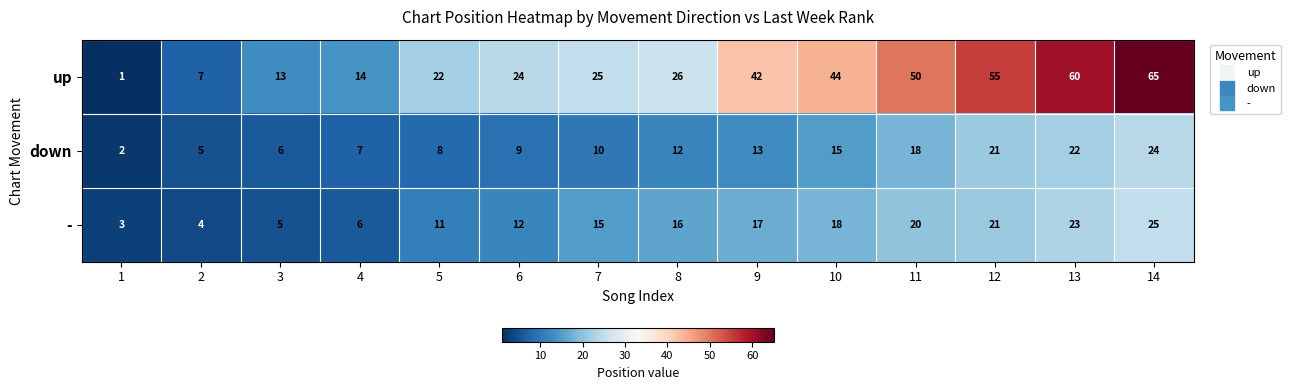

What is the difference between the second highest and second lowest values in the - series?

19